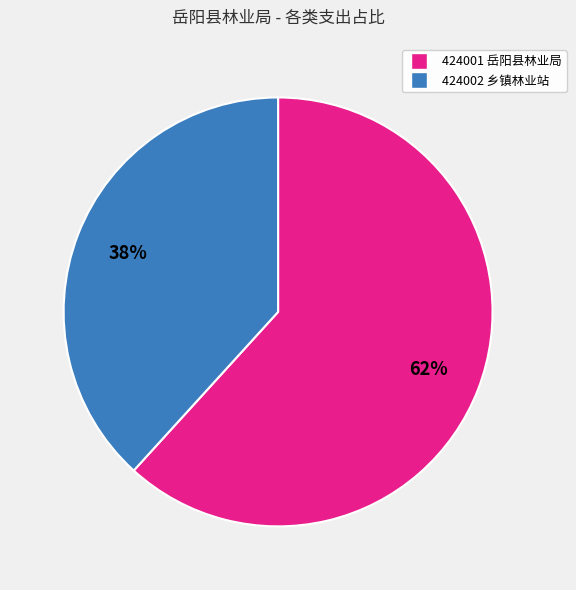

To the nearest percent, what is the difference between the largest and smallest slice percentages?

24%